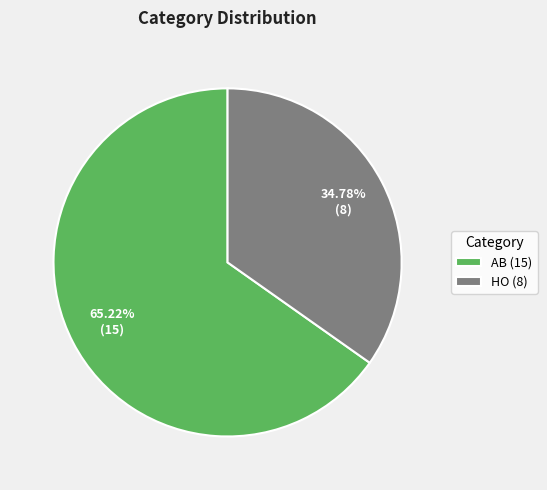

Which slice is the smallest?

HO